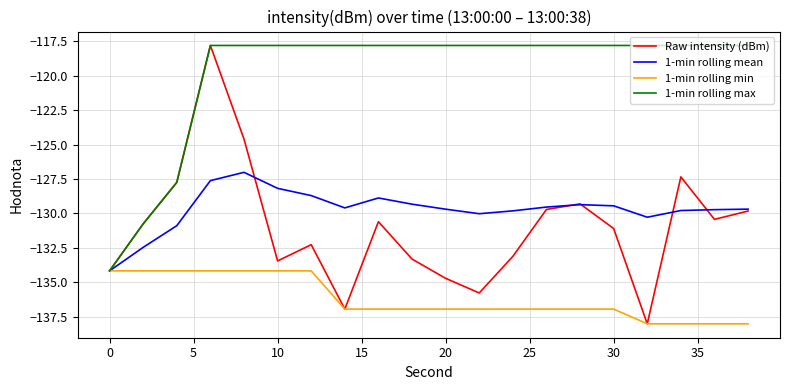

Which series has the largest range (max minus min)?

Raw intensity (dBm)